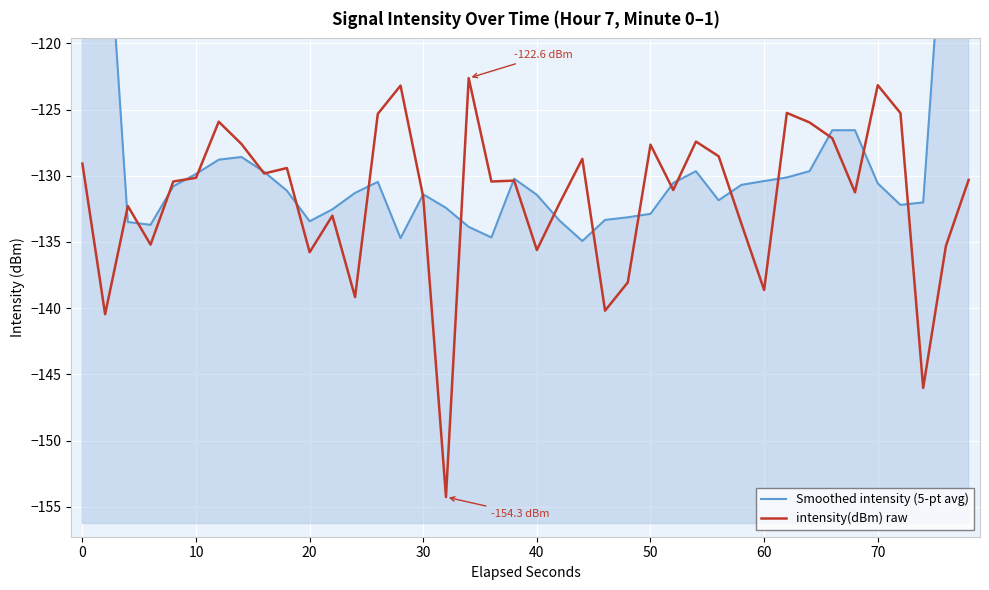

The intensity(dBm) raw series shows -27.5 at 70. True or false?

False